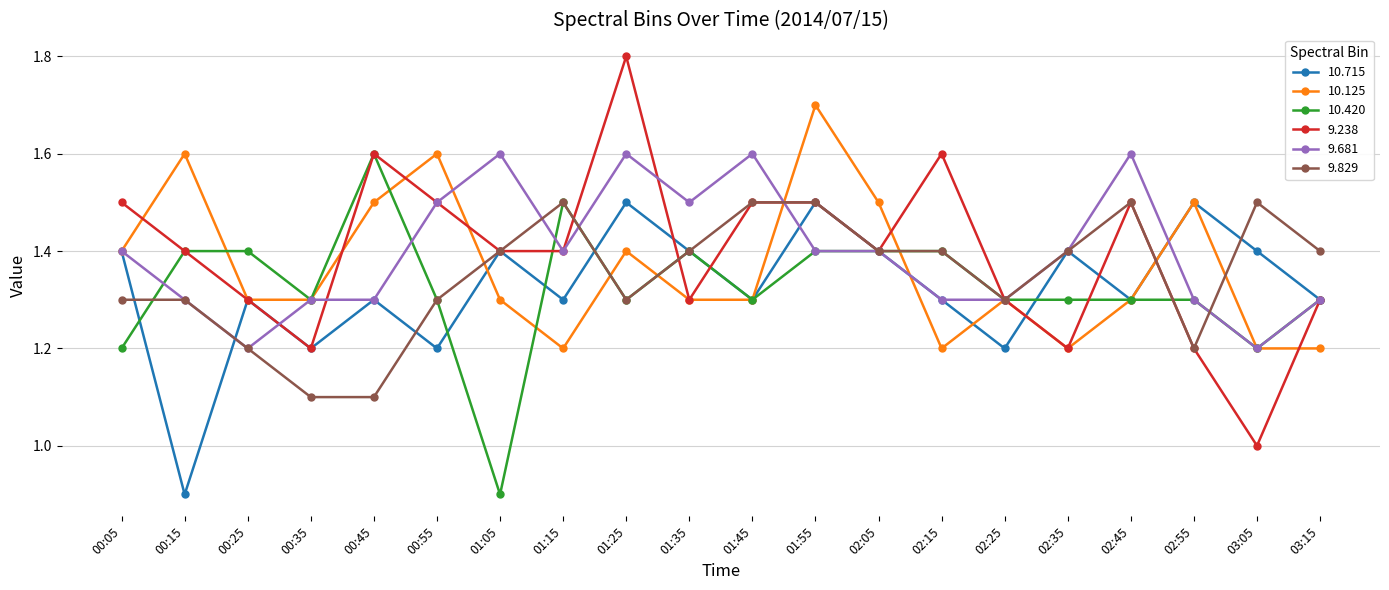

What is the minimum value shown in the chart?

0.9